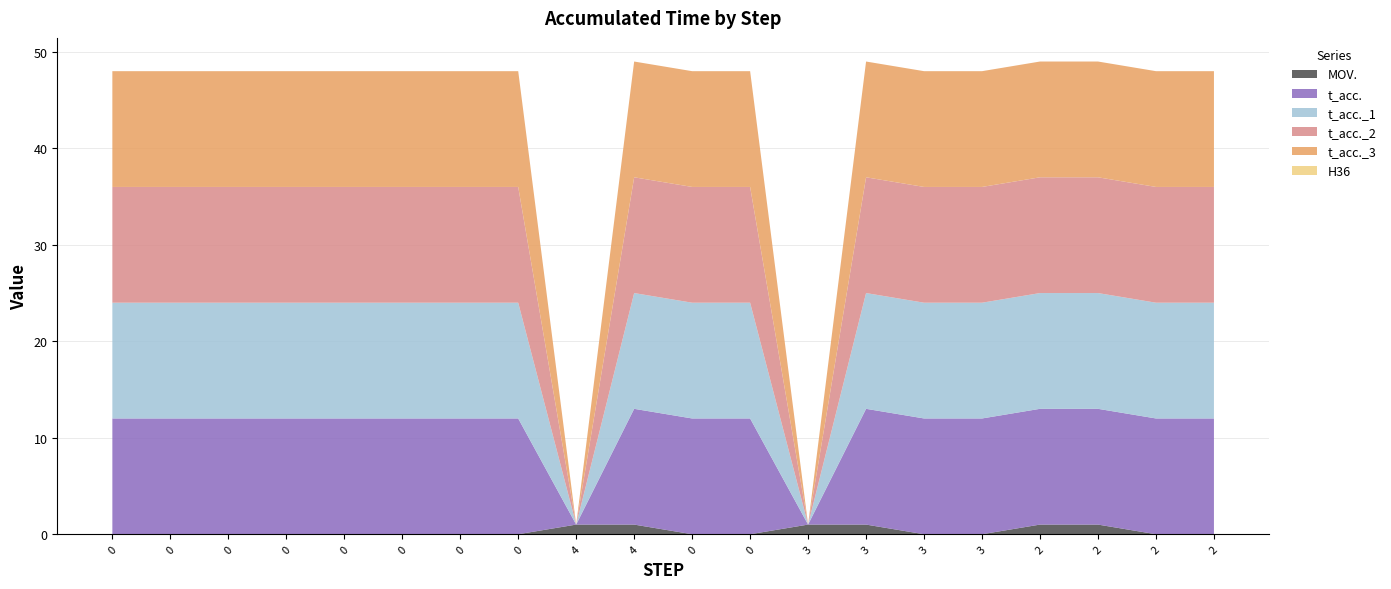

Reading right to left, list all the values displayed in this chart.

MOV.: 0	0	1	1	0	0	1	1	0	0	1	1	0	0	0	0	0	0	0	0
t_acc.: 12	12	12	12	12	12	12	0	12	12	12	0	12	12	12	12	12	12	12	12
t_acc._1: 12	12	12	12	12	12	12	0	12	12	12	0	12	12	12	12	12	12	12	12
t_acc._2: 12	12	12	12	12	12	12	0	12	12	12	0	12	12	12	12	12	12	12	12
t_acc._3: 12	12	12	12	12	12	12	0	12	12	12	0	12	12	12	12	12	12	12	12
H36: 0	0	0	0	0	0	0	0	0	0	0	0	0	0	0	0	0	0	0	0